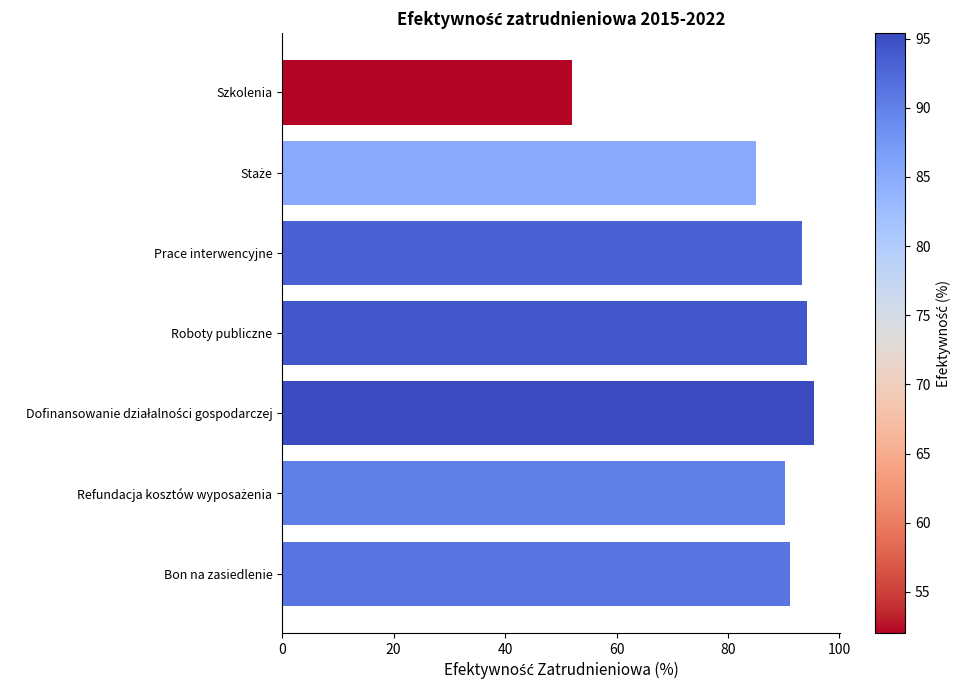

What is the approximate value at Bon na zasiedlenie?

91.2